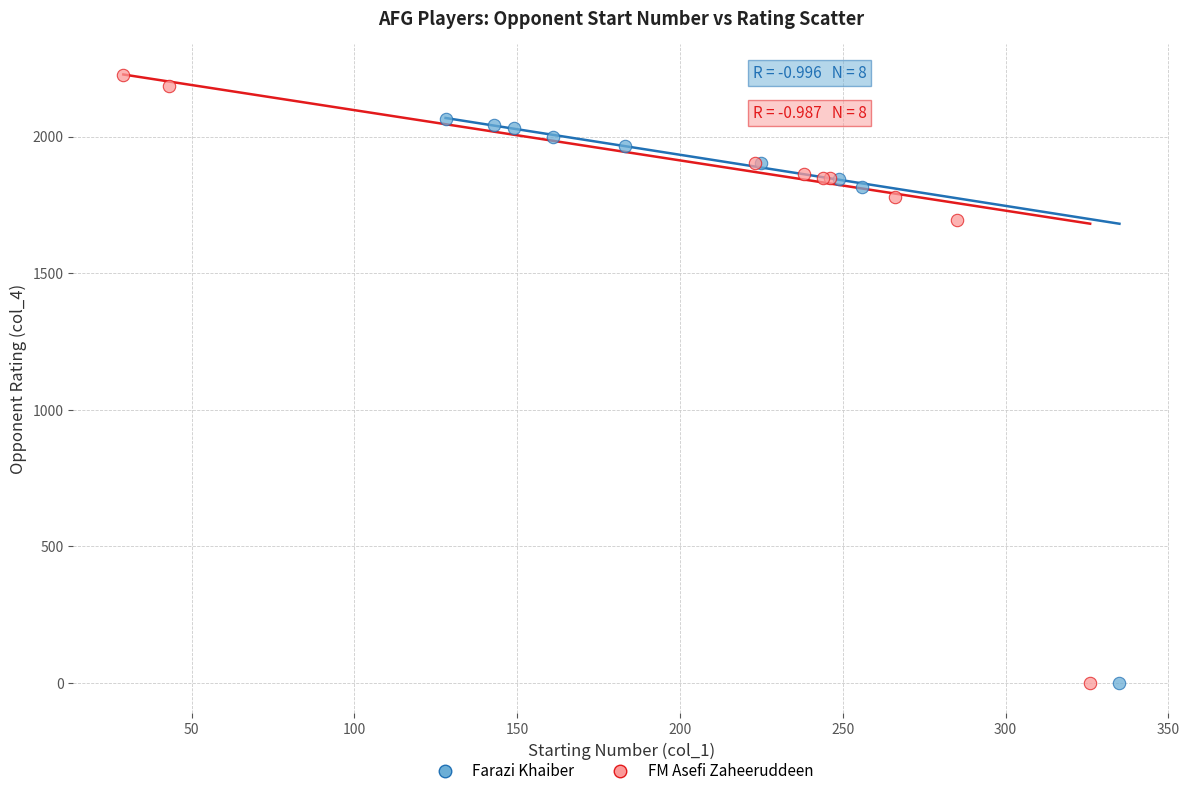

Which series has the widest spread of Y values?

FM Asefi Zaheeruddeen